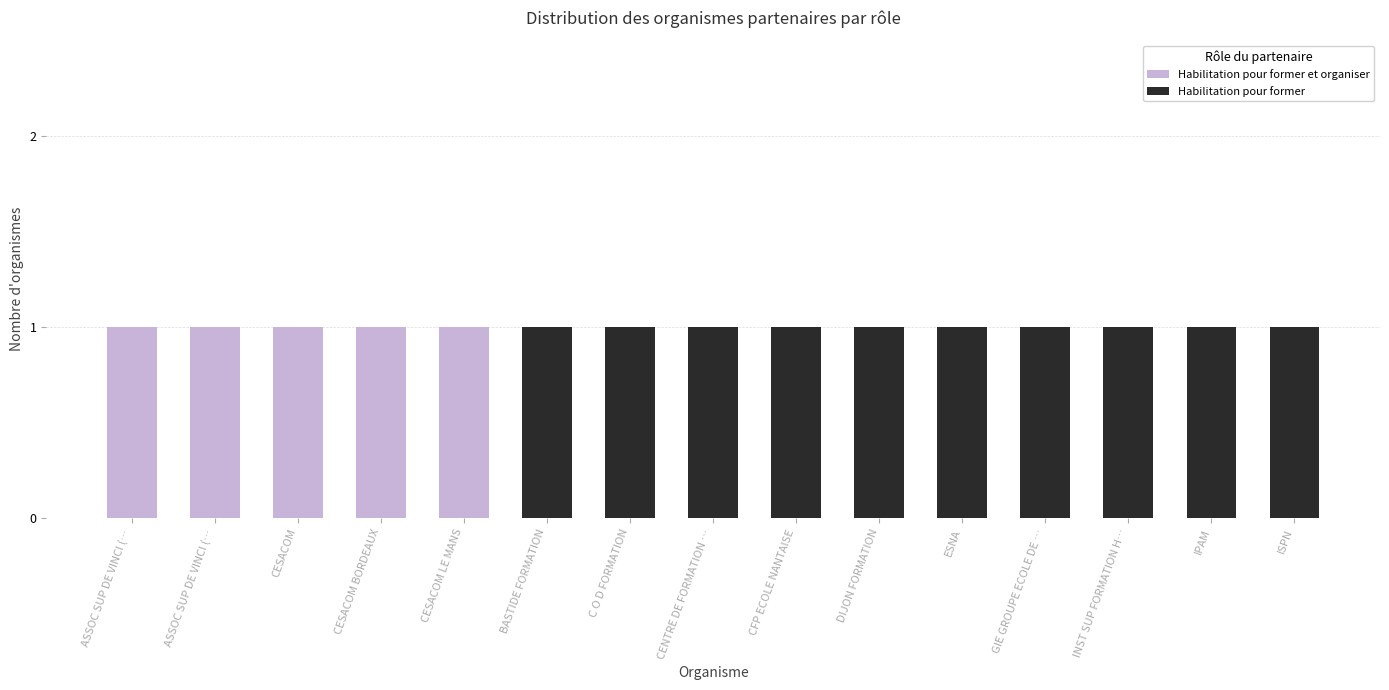

True or false: Habilitation pour former et organiser has a value of 2 at ASSOC SUP DE VINCI (….

False